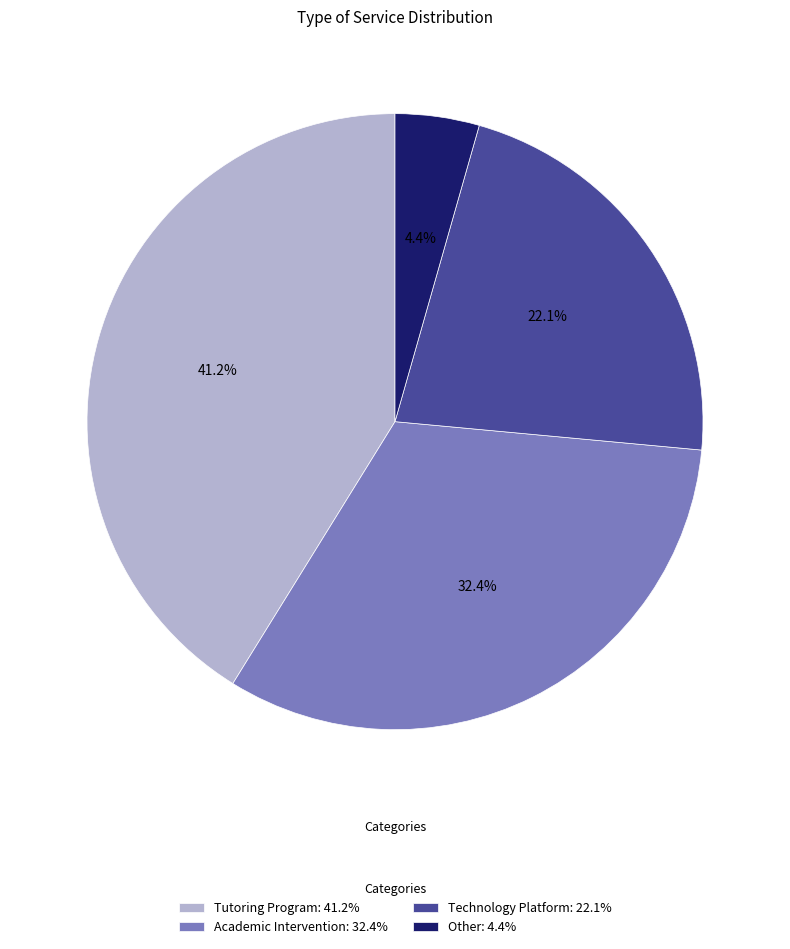

Is it true that Technology Platform is 12% of the pie?

False